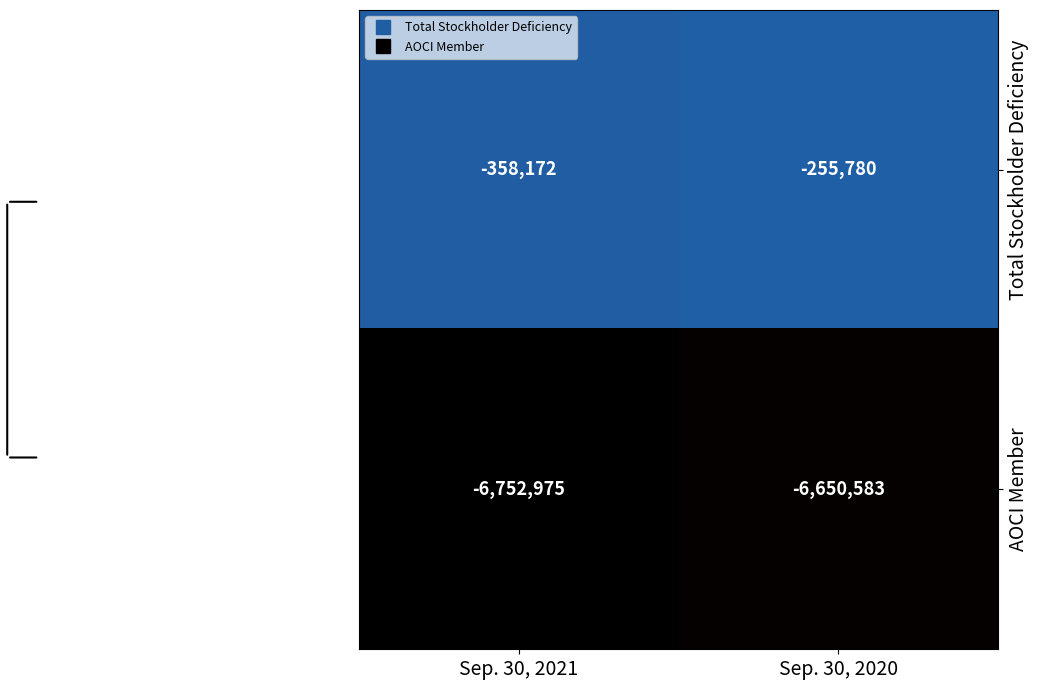

What is the greatest value displayed?

-255780